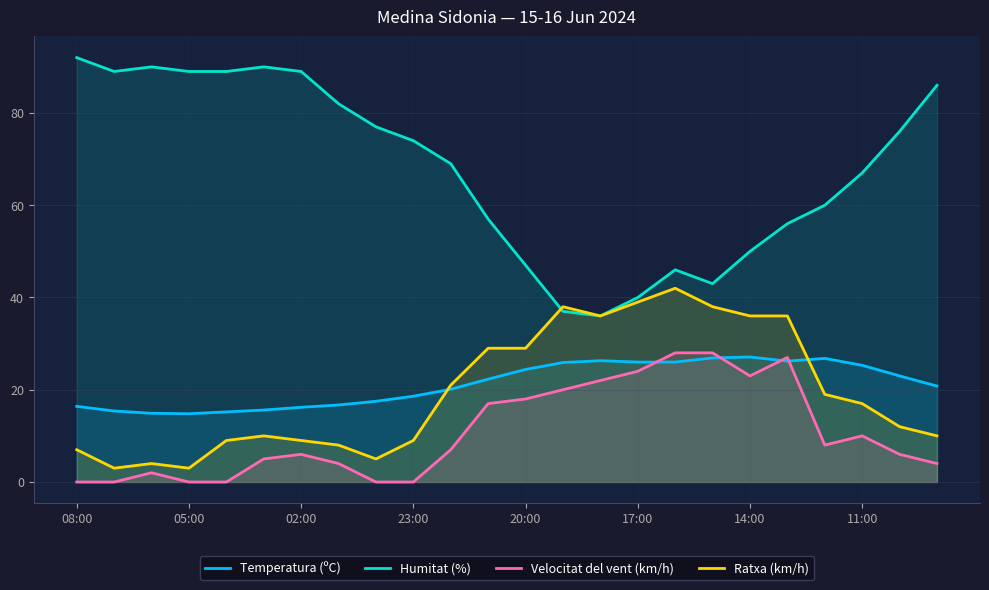

What is the total value across all series at 11:00?

119.3